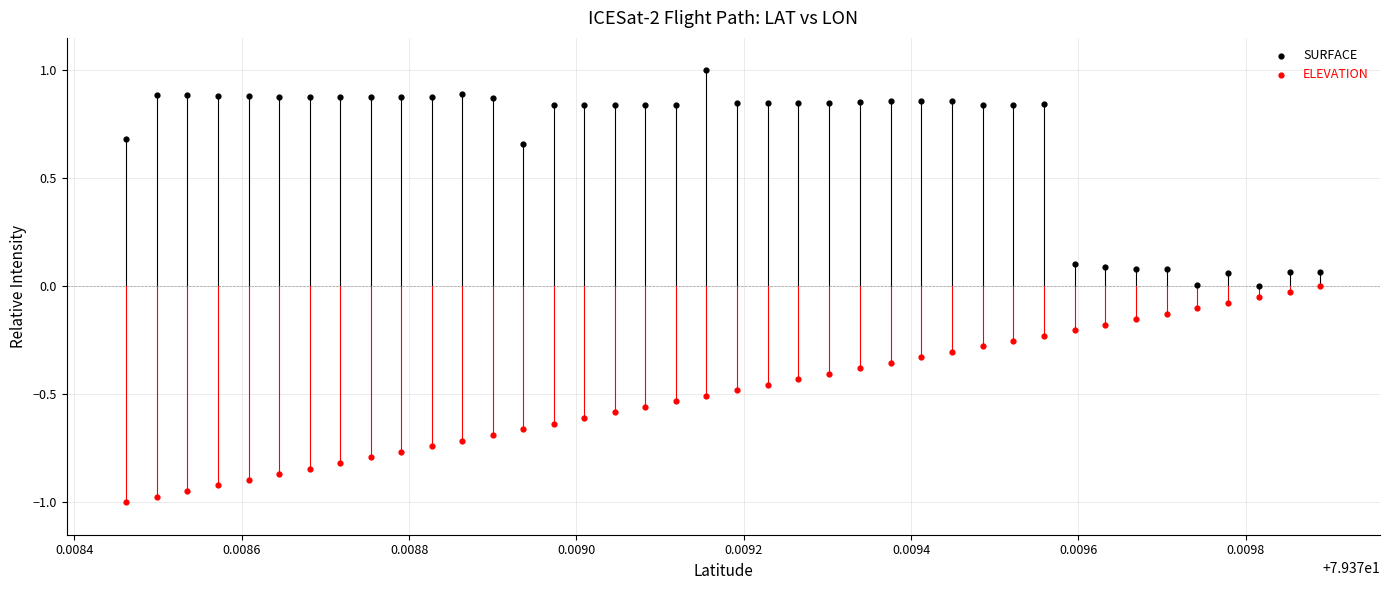

Which series contains the highest Y value?

SURFACE